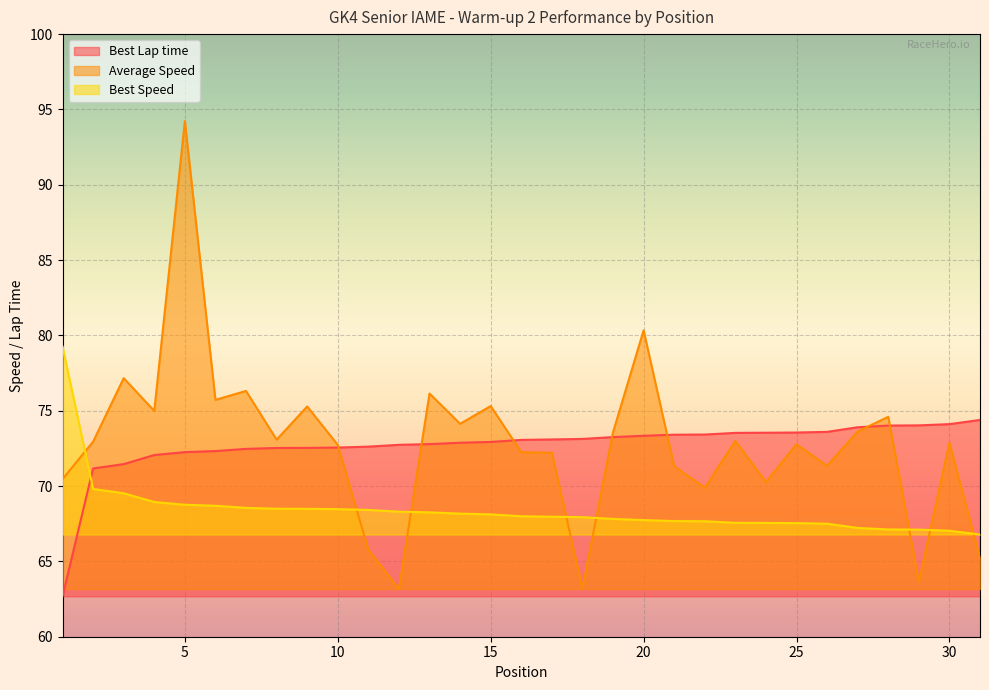

What is the total value across all series at 15?

216.4